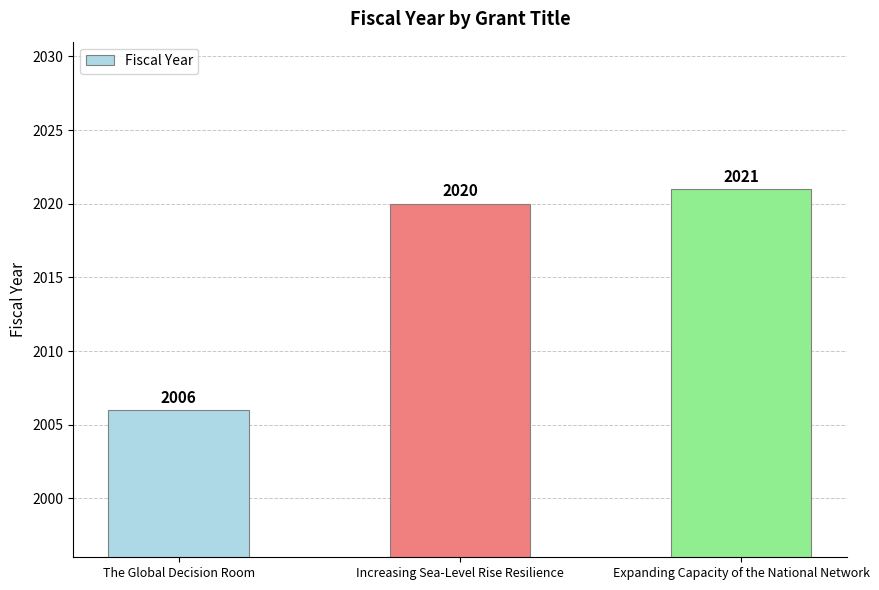

What is the label of the 3rd bar from the right?

The Global Decision Room